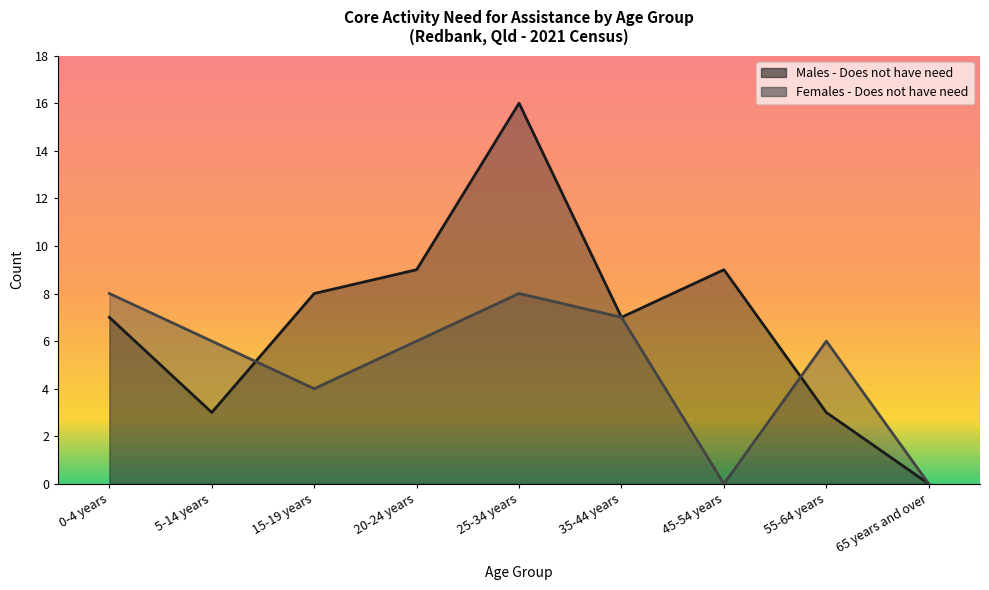

What is the label of the 1st point from the right?

65 years and over